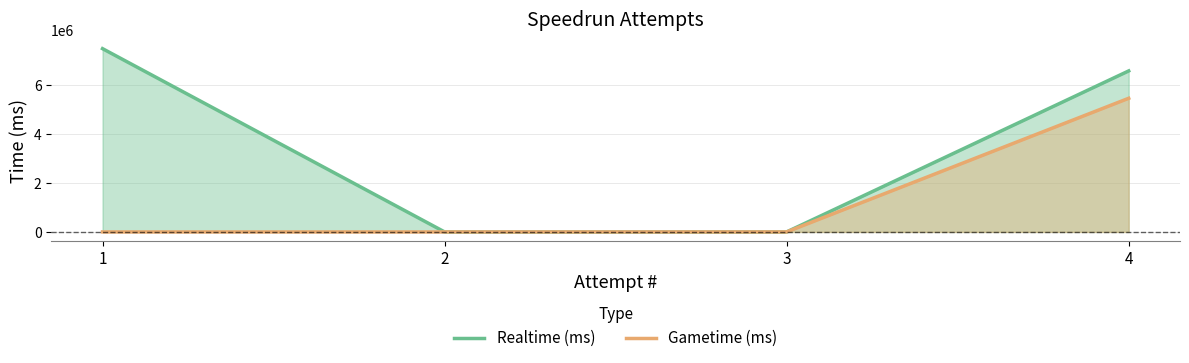

What is the greatest value displayed?

7466992